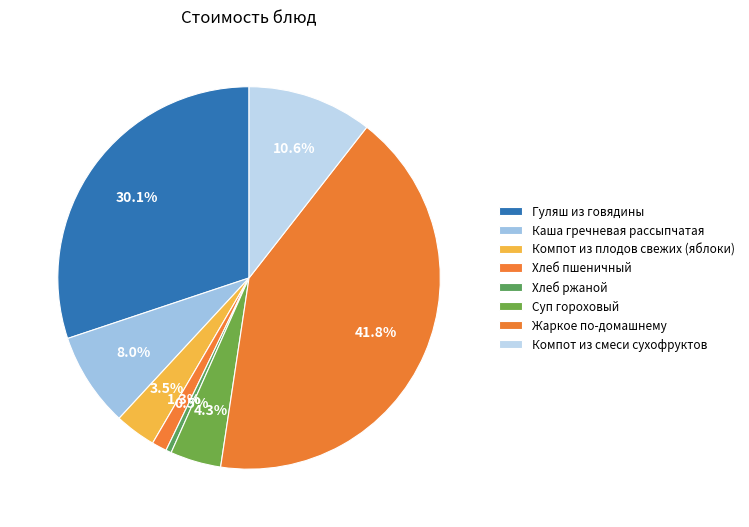

What percentage is the Хлеб пшеничный slice, to the nearest percent?

1%